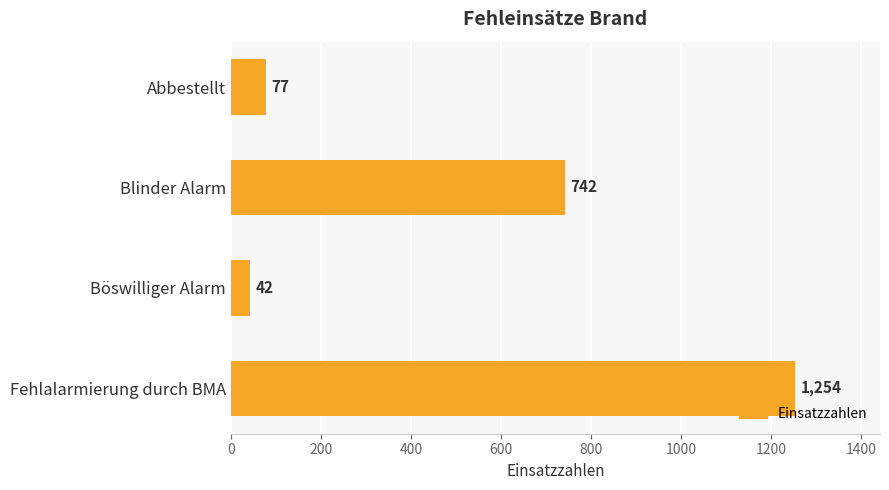

At which label is the value closest to 648?

Blinder Alarm